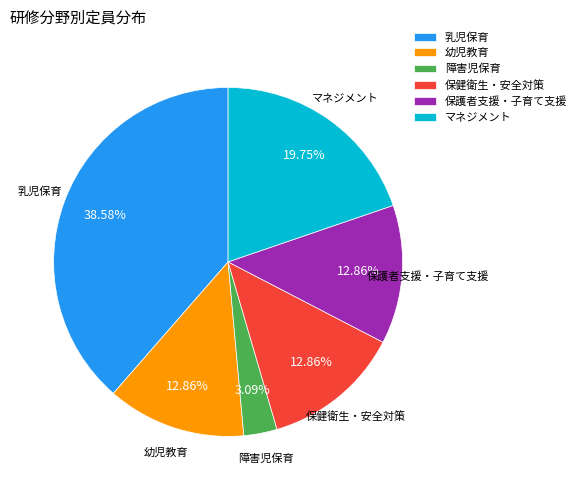

Count the number of slices in the pie.

6